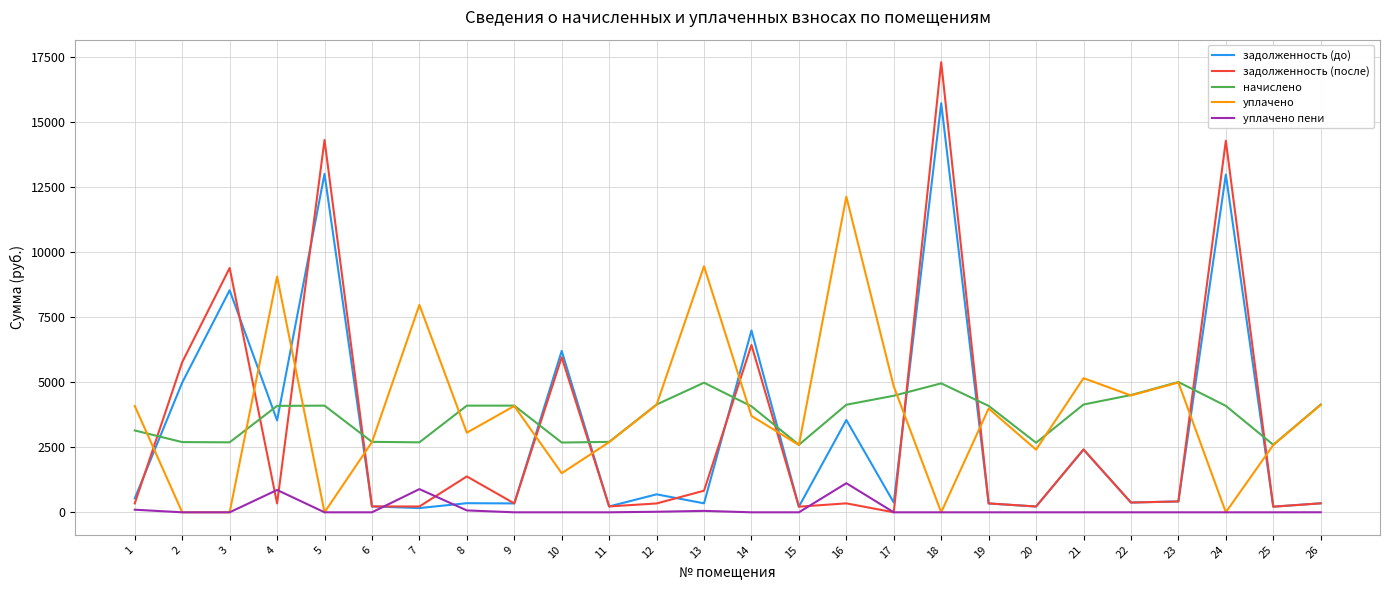

What is the highest value of the задолженность (до) series?

15707.3